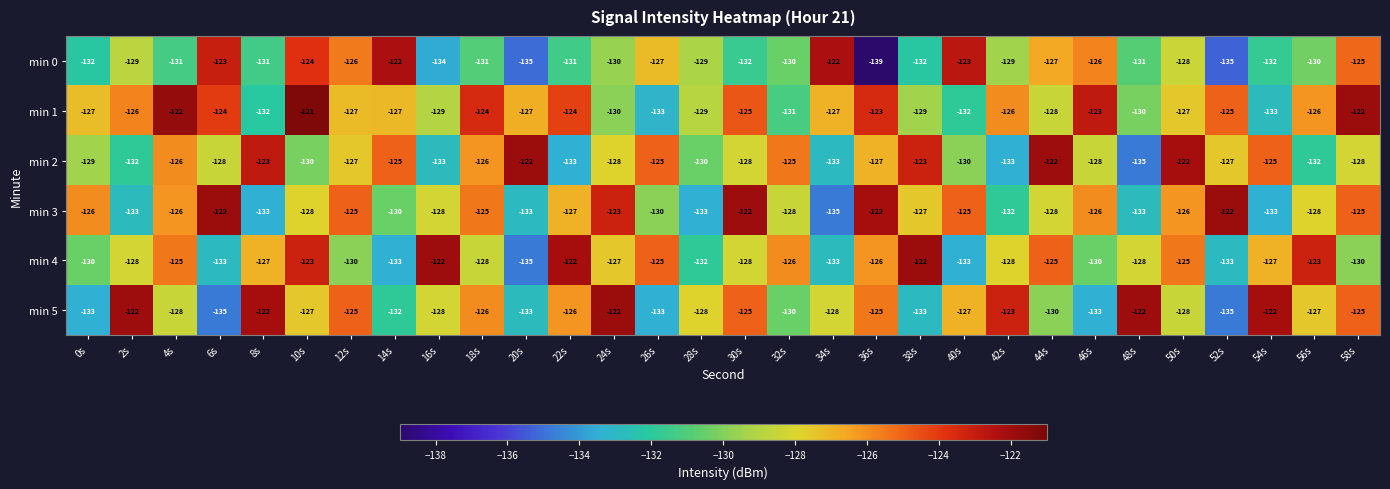

Count the number of categories in the chart.

30